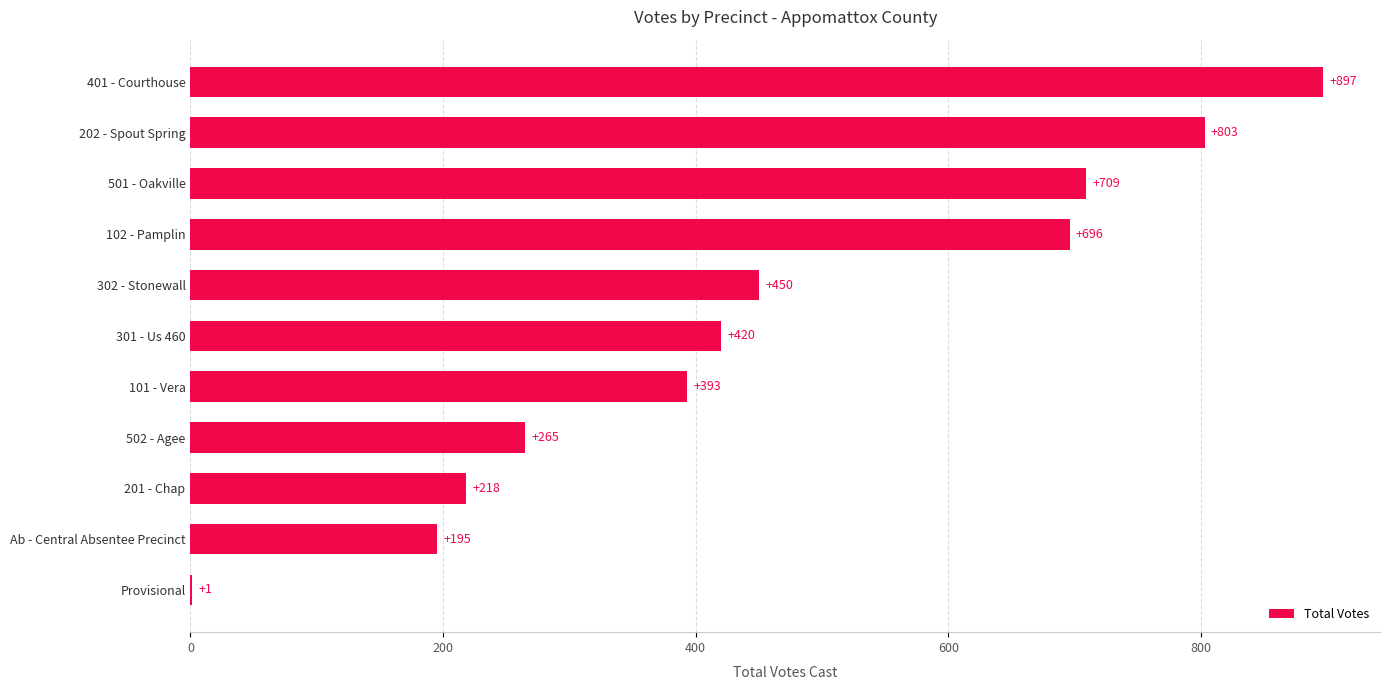

Reading top to bottom, what are all the values shown in this chart?

401 - Courthouse=897	202 - Spout Spring=803	501 - Oakville=709	102 - Pamplin=696	302 - Stonewall=450	301 - Us 460=420	101 - Vera=393	502 - Agee=265	201 - Chap=218	Ab - Central Absentee Precinct=195	Provisional=1